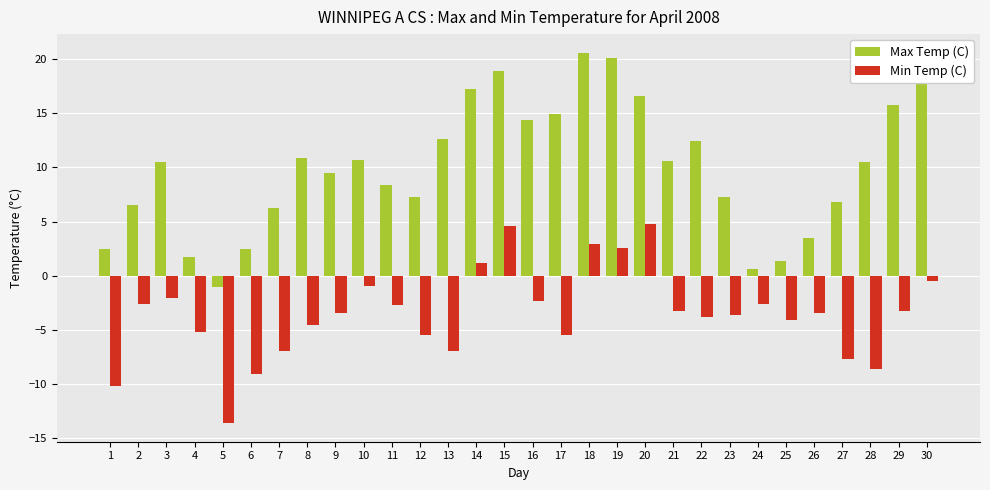

Between 17 and 28, which series saw the biggest shift?

Max Temp (C)